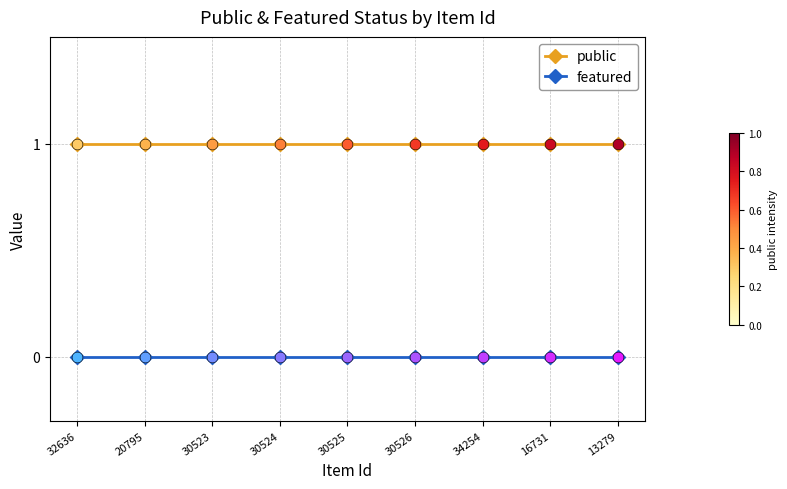

What is the total value across all series at 30525?

1